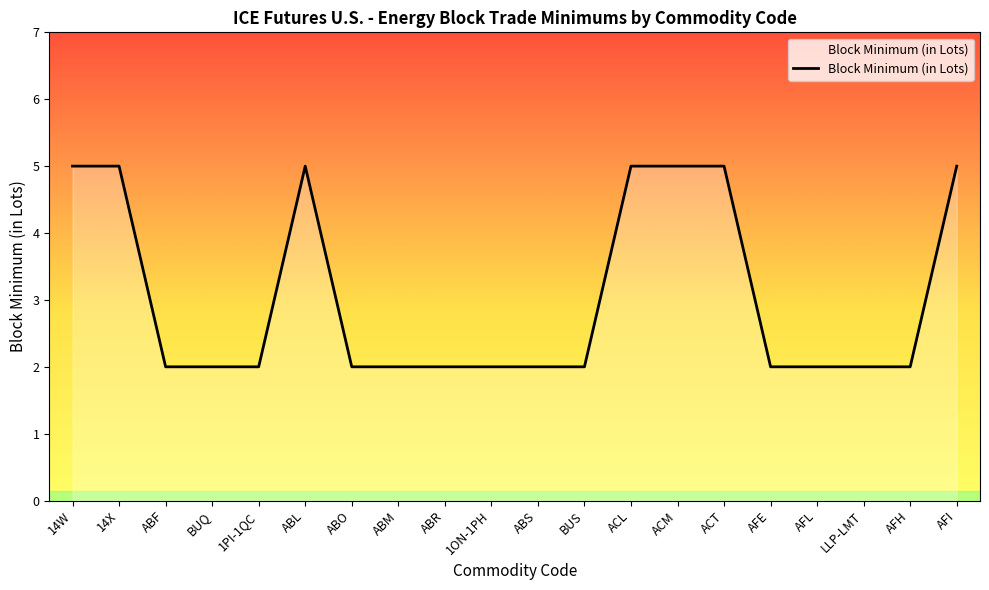

What is the ratio of the value at AFH to the value at AFI?

0.4